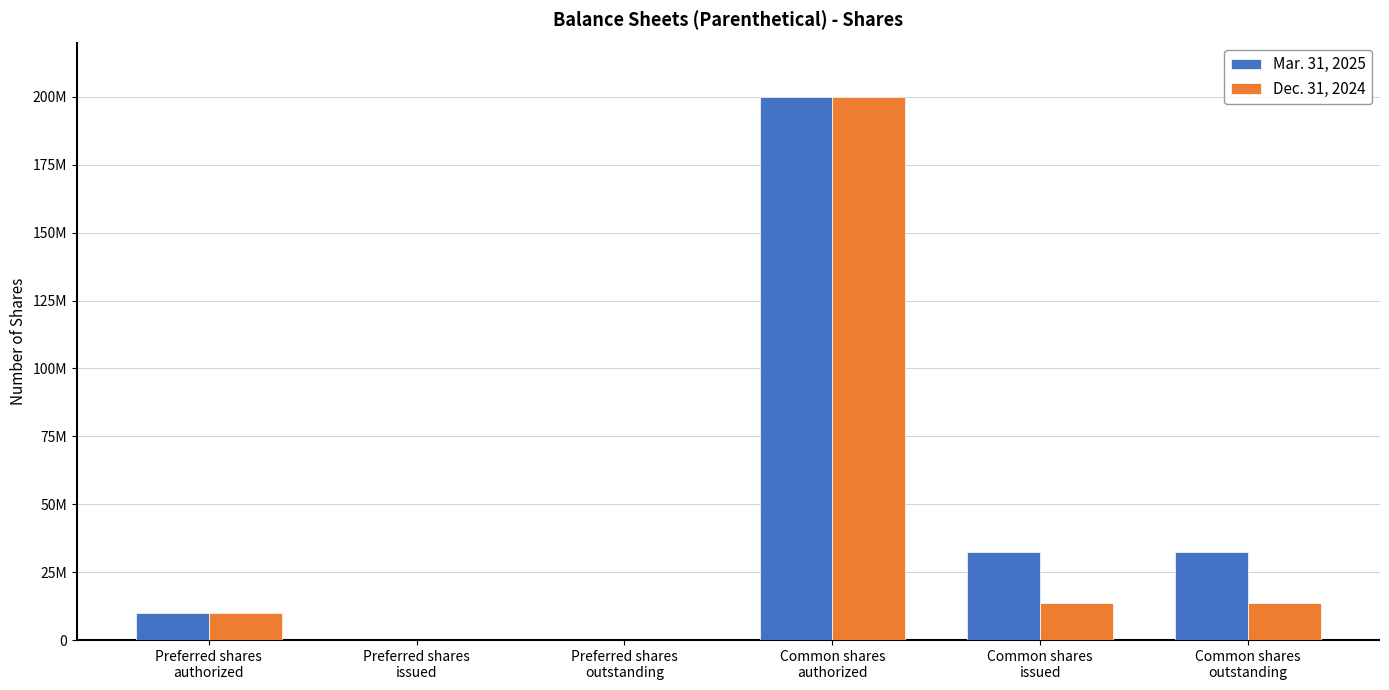

True or false: Mar. 31, 2025 has a value of 10000000 at Preferred shares
authorized.

True